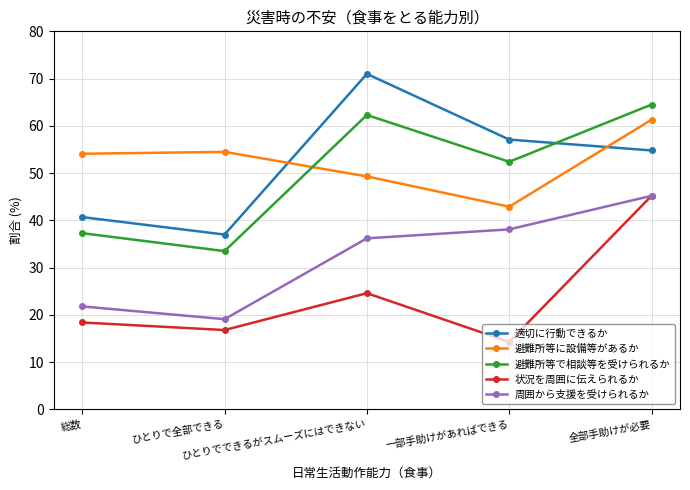

Which category has the lowest value across all series?

一部手助けがあればできる